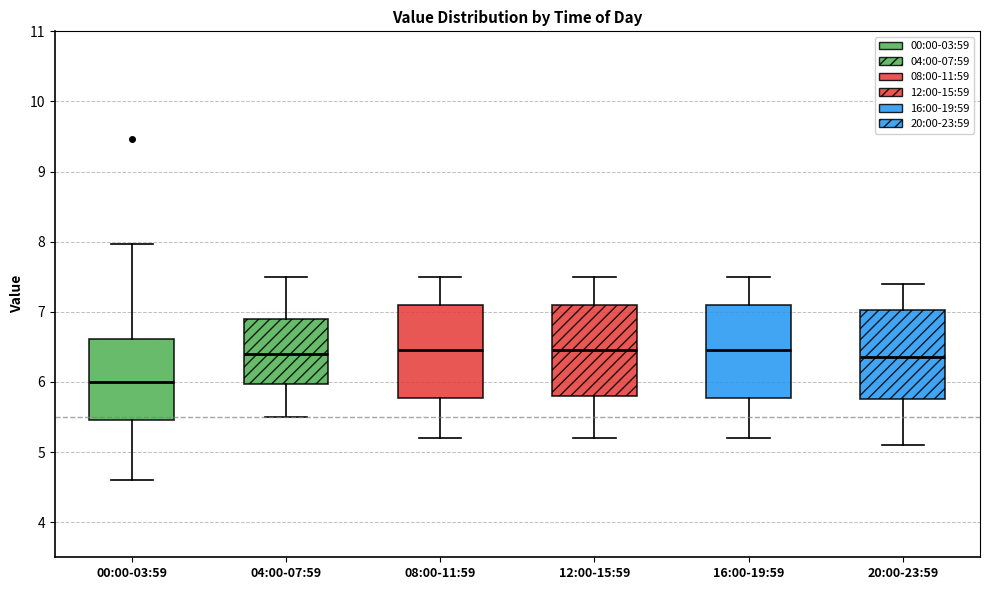

Reading left to right, read every box against the y-axis: the position of its median line, the range the box covers, and the ends of its whiskers. The values are not printed on the chart, so give them approximately, as read against the axis.

00:00-03:59: median 6.0, box 5.5 to 6.6, whiskers 4.6 to 8.0
04:00-07:59: median 6.4, box 6.0 to 6.9, whiskers 5.5 to 7.5
08:00-11:59: median 6.5, box 5.8 to 7.1, whiskers 5.2 to 7.5
12:00-15:59: median 6.5, box 5.8 to 7.1, whiskers 5.2 to 7.5
16:00-19:59: median 6.5, box 5.8 to 7.1, whiskers 5.2 to 7.5
20:00-23:59: median 6.4, box 5.8 to 7.0, whiskers 5.1 to 7.4